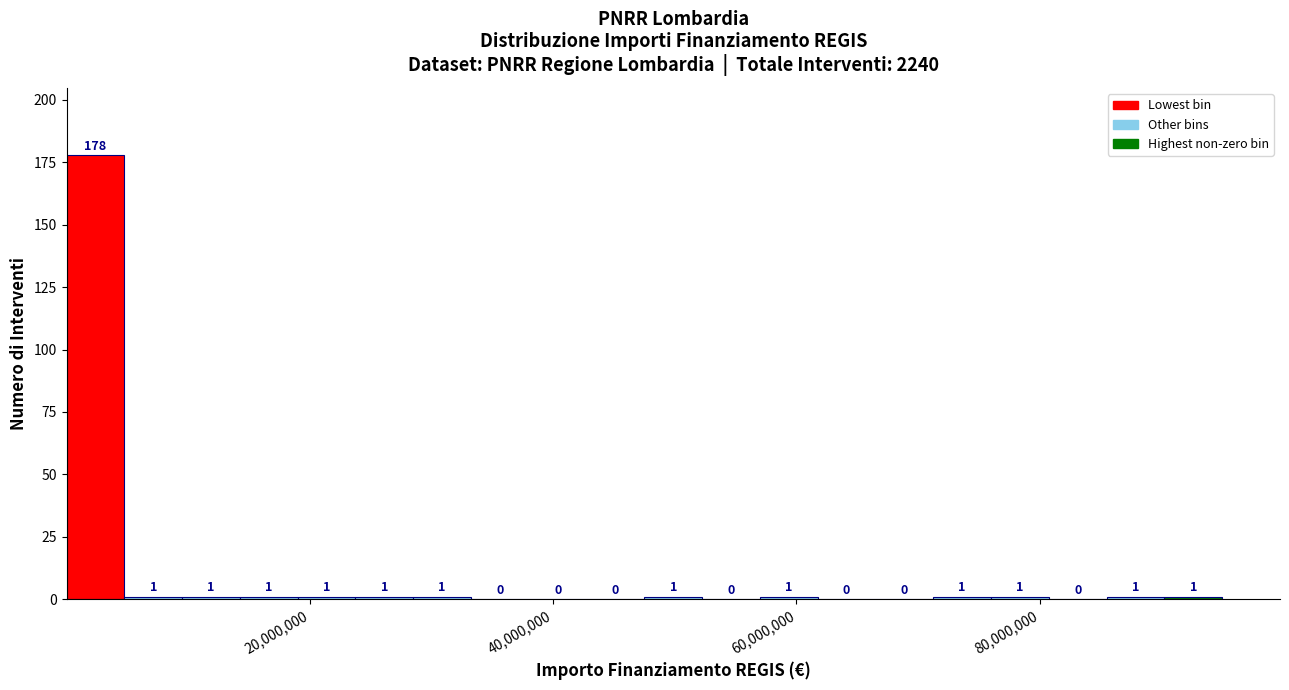

Read against the x-axis, roughly where is the centre of the tallest bar?

2000000